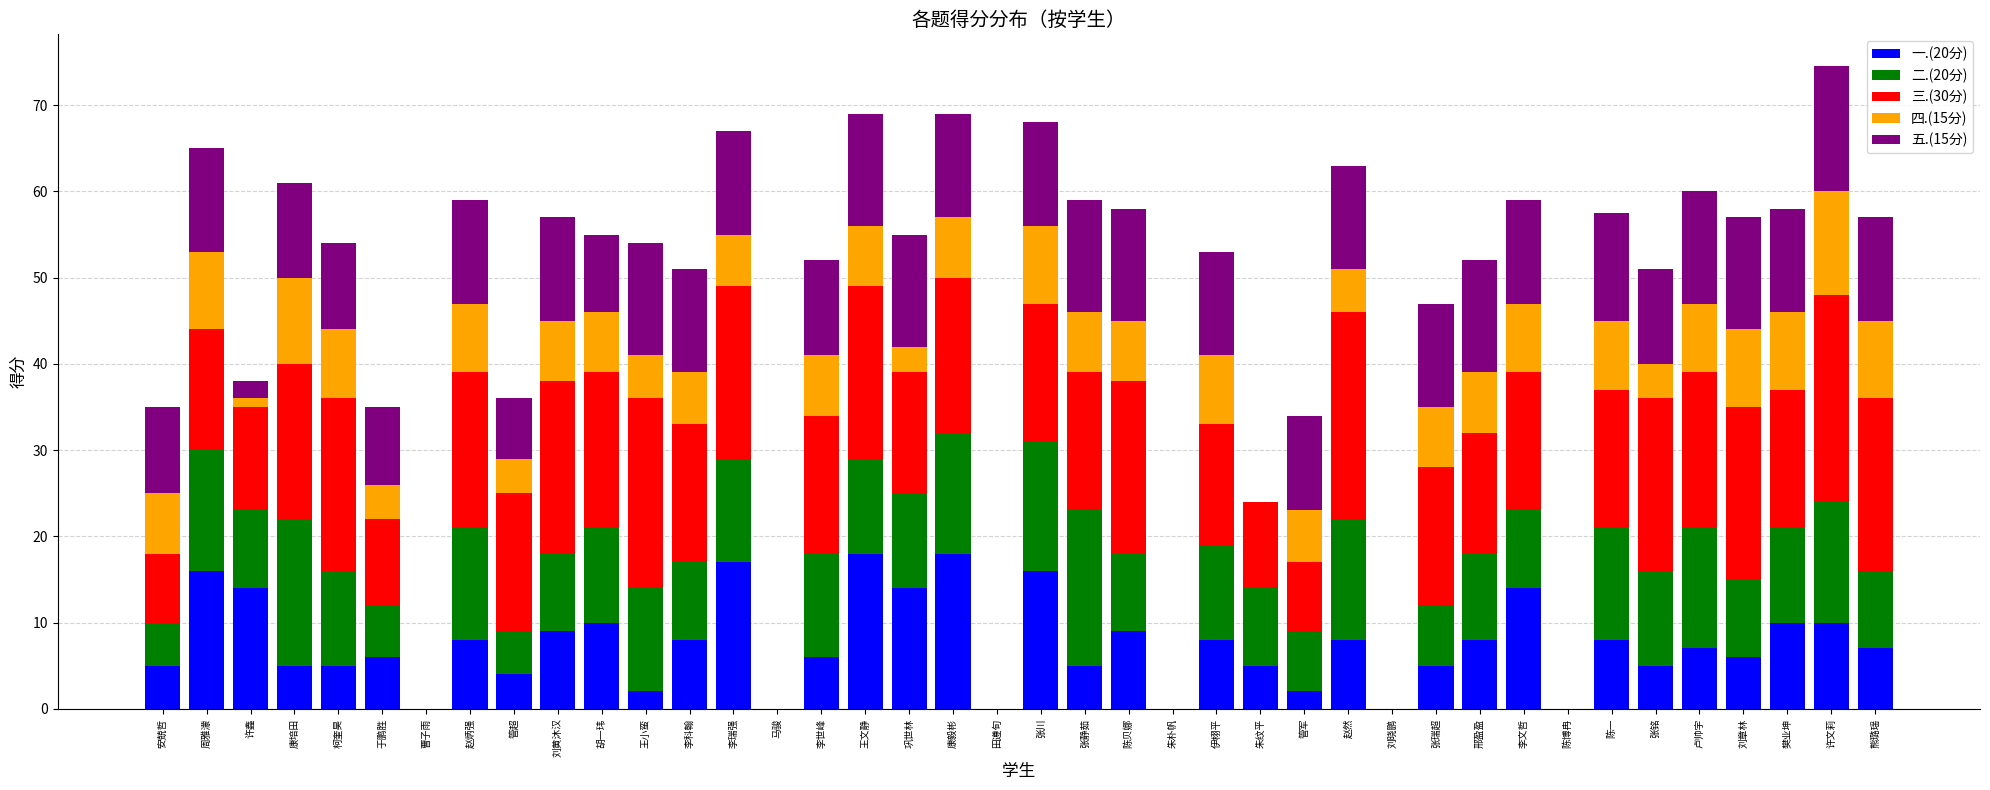

What is the total value across all series at 刘章林?

57.0